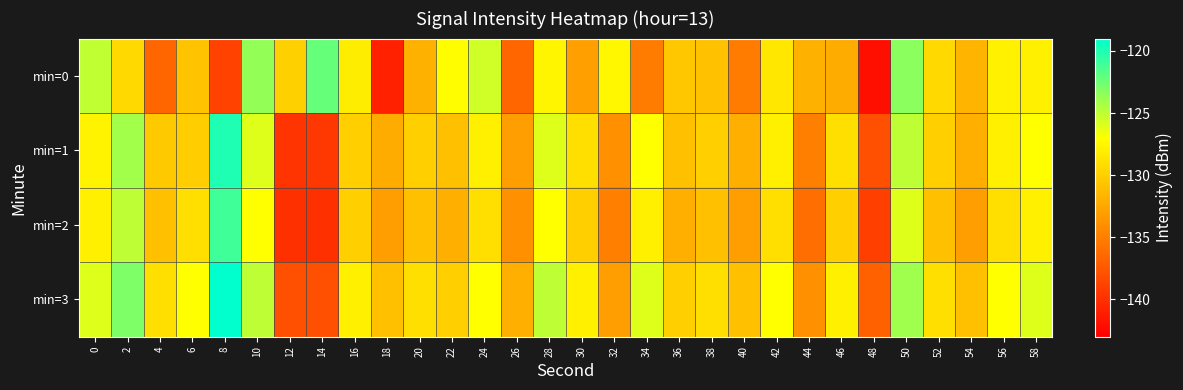

Reading left to right, list all the values displayed in this chart.

min=0: 0=-125.1	2=-129.3	4=-136.6	6=-130.7	8=-138.8	10=-123.6	12=-129.9	14=-122.2	16=-128.1	18=-140.9	20=-131.9	22=-127.1	24=-125.5	26=-136.6	28=-127.6	30=-133.0	32=-127.5	34=-135.1	36=-130.4	38=-130.9	40=-135.2	42=-128.5	44=-131.9	46=-132.2	48=-142.0	50=-123.4	52=-129.4	54=-131.6	56=-127.9	58=-127.9
min=1: 0=-127.8	2=-124.1	4=-130.4	6=-130.1	8=-120.0	10=-126.0	12=-139.6	14=-139.5	16=-130.0	18=-132.2	20=-130.0	22=-131.0	24=-128.0	26=-133.0	28=-126.0	30=-129.0	32=-134.0	34=-127.0	36=-131.0	38=-130.0	40=-132.0	42=-128.0	44=-135.0	46=-129.0	48=-138.0	50=-125.0	52=-130.0	54=-132.0	56=-128.0	58=-127.0
min=2: 0=-128.0	2=-125.0	4=-131.0	6=-129.0	8=-121.0	10=-127.0	12=-140.0	14=-140.0	16=-130.0	18=-133.0	20=-131.0	22=-132.0	24=-129.0	26=-134.0	28=-127.0	30=-130.0	32=-135.0	34=-128.0	36=-132.0	38=-131.0	40=-133.0	42=-129.0	44=-136.0	46=-130.0	48=-139.0	50=-126.0	52=-131.0	54=-133.0	56=-129.0	58=-128.0
min=3: 0=-126.0	2=-123.0	4=-129.0	6=-127.0	8=-119.0	10=-125.0	12=-138.0	14=-138.0	16=-128.0	18=-131.0	20=-129.0	22=-130.0	24=-127.0	26=-132.0	28=-125.0	30=-128.0	32=-133.0	34=-126.0	36=-130.0	38=-129.0	40=-131.0	42=-127.0	44=-134.0	46=-128.0	48=-137.0	50=-124.0	52=-129.0	54=-131.0	56=-127.0	58=-126.0